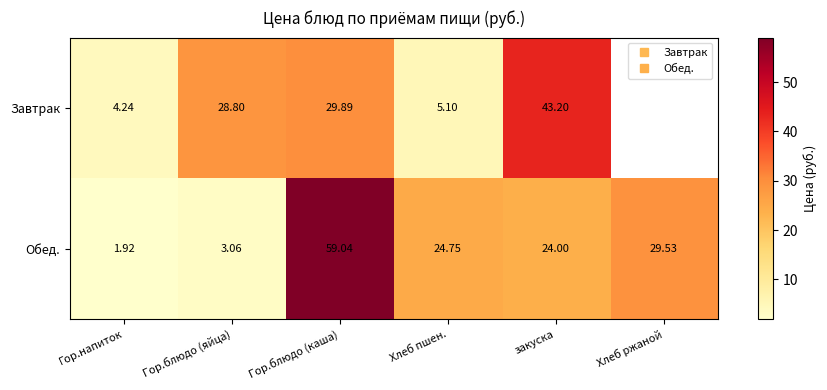

Which category has the highest value in the Завтрак series?

закуска